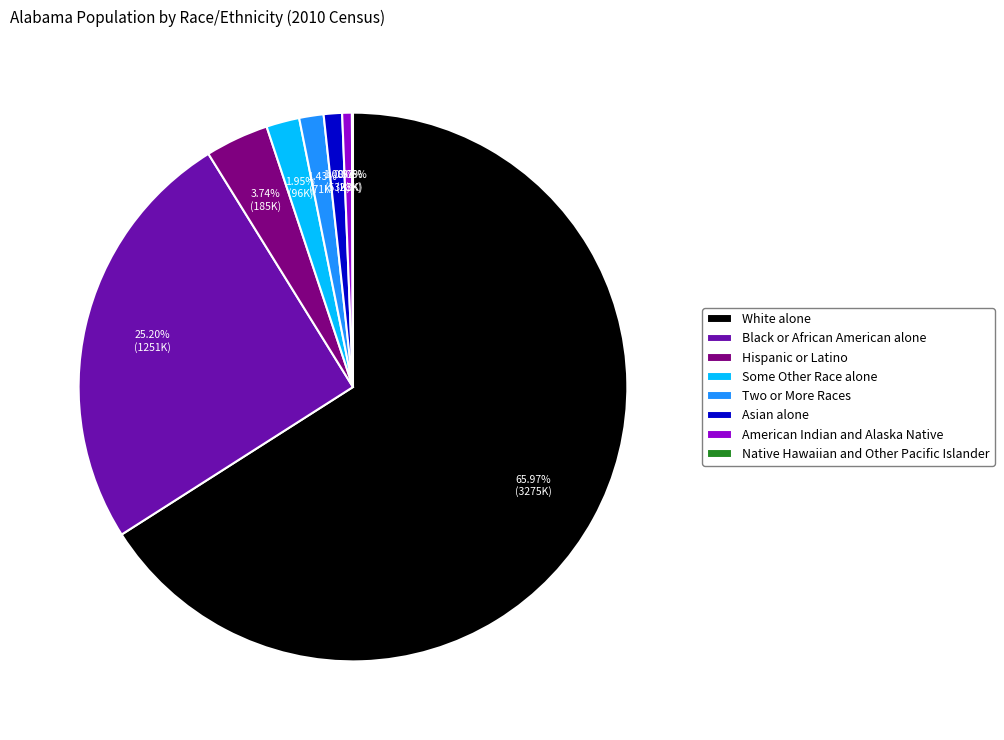

What is the ratio of the value at Hispanic or Latino to the value at Asian alone?

3.5